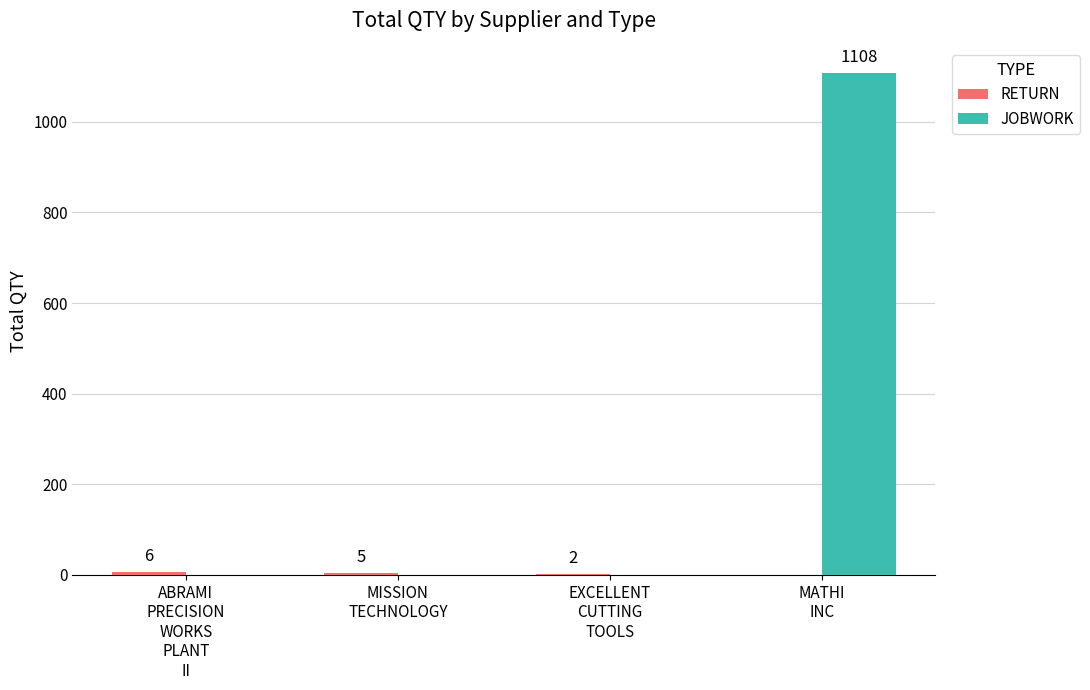

How many distinct data groups are displayed?

2